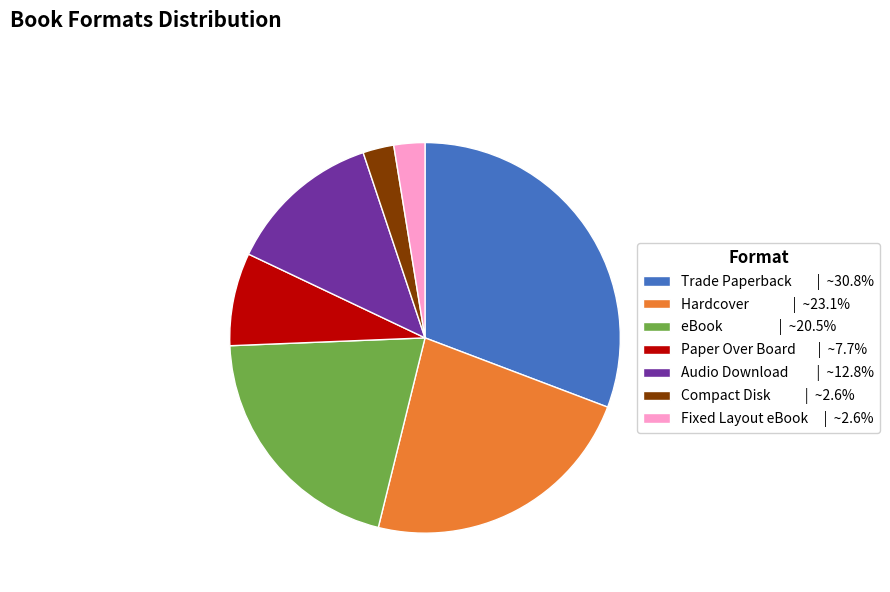

Does Hardcover | ~23.1% represent more than half of the total?

No